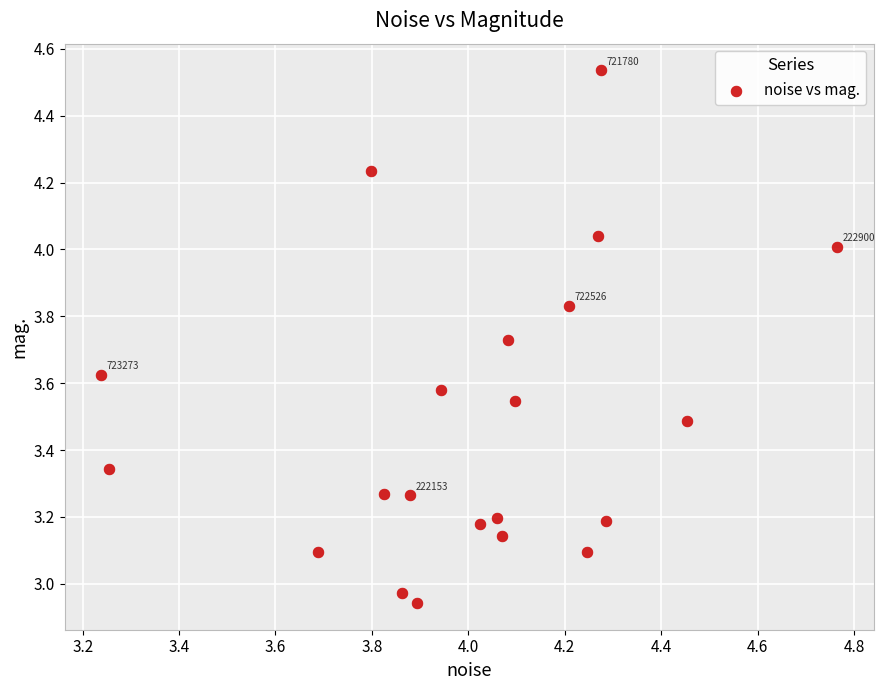

What is the range of X values (max minus min)?

1.5